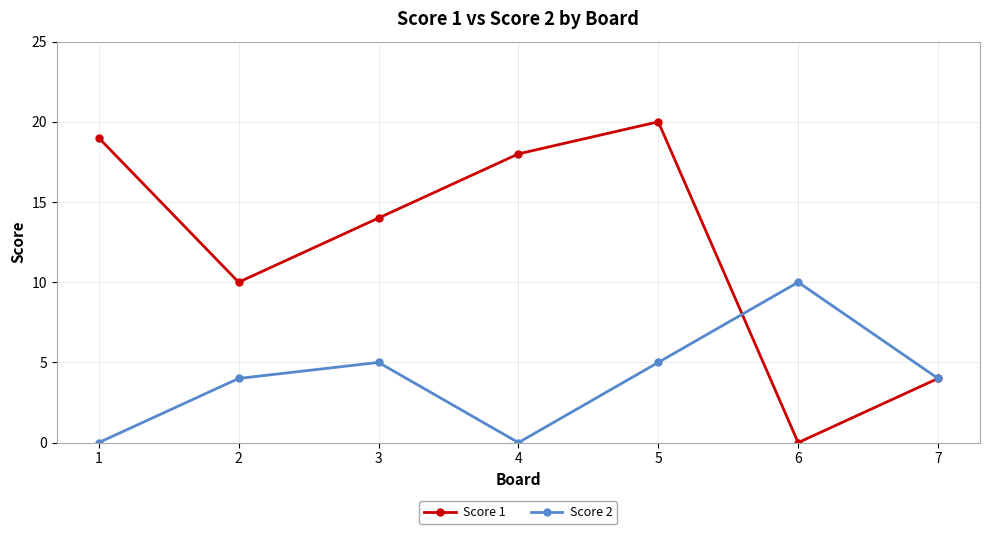

Count the number of categories in the chart.

7